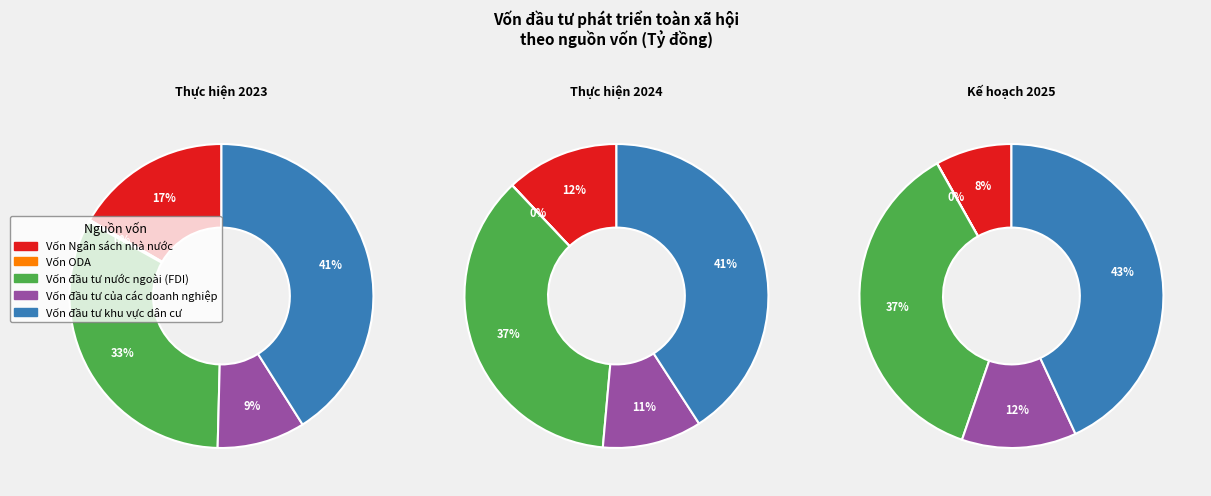

What percentage is NOT represented by 4?

59.0%